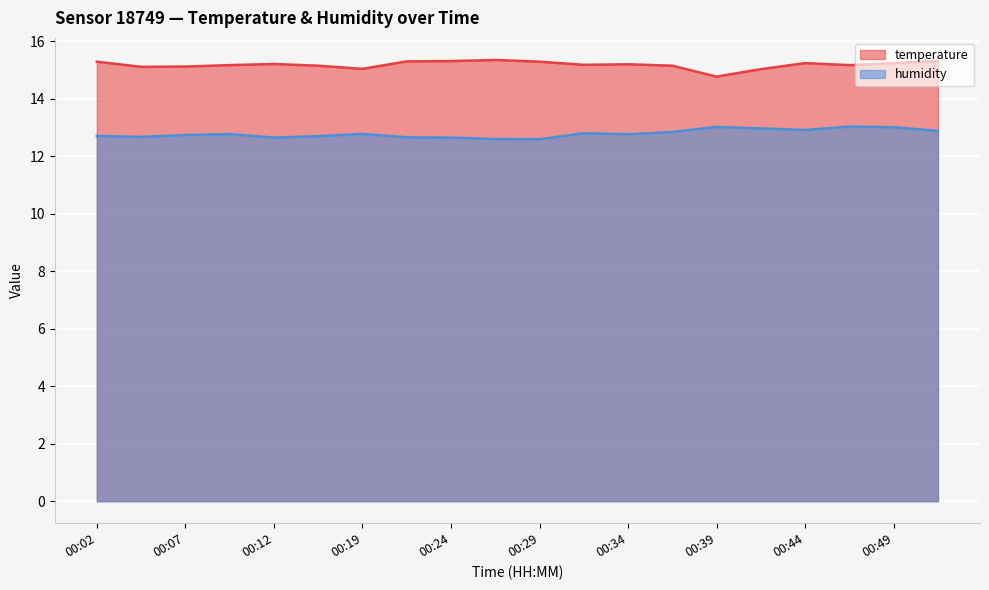

What is the greatest value displayed?

15.3